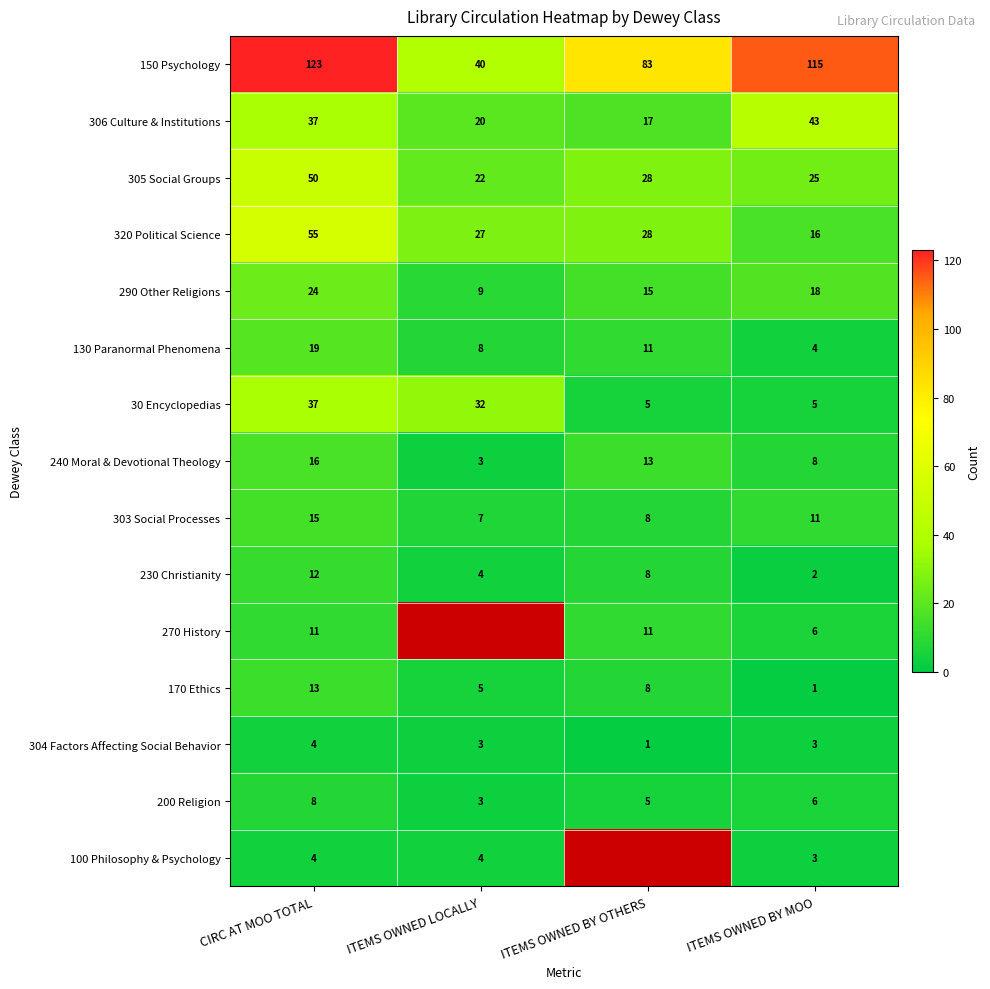

What is the difference between the highest and lowest values at CIRC AT MOO TOTAL?

119